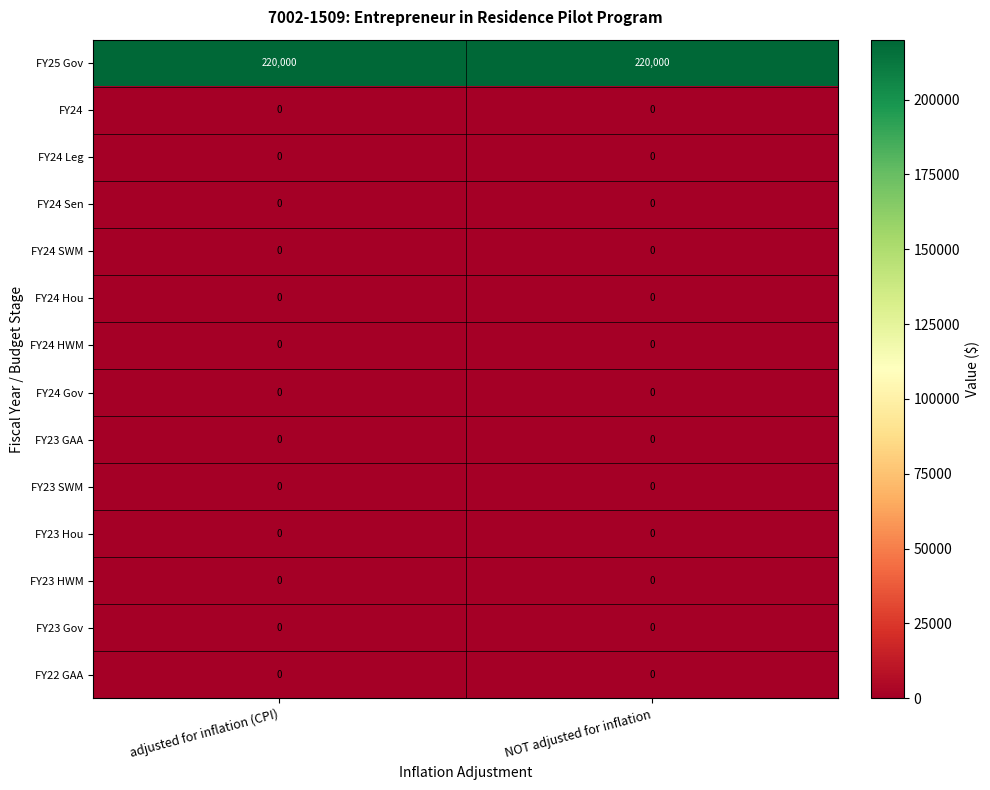

What is the difference between the highest and lowest values at NOT adjusted for inflation?

220000